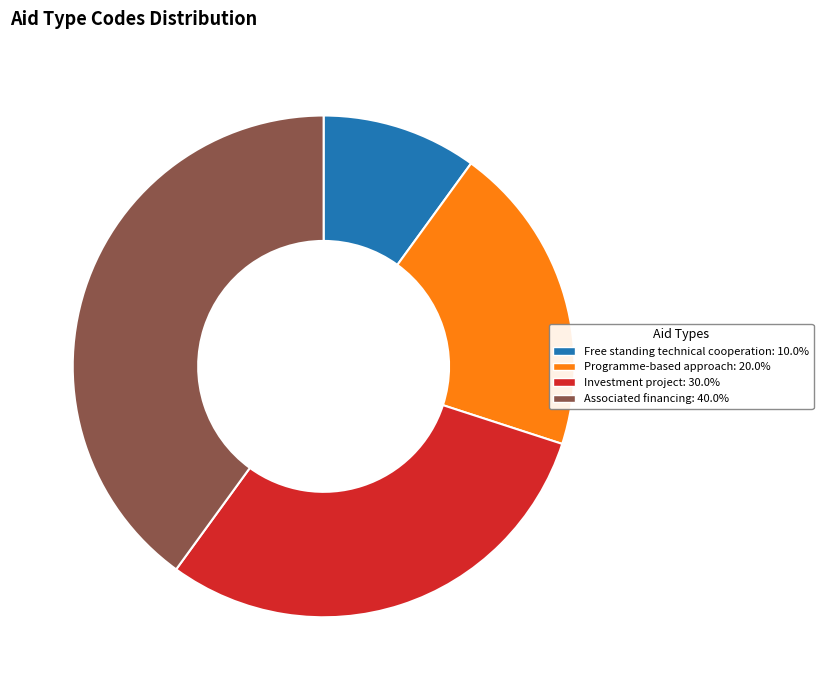

Count the number of slices in the pie.

4